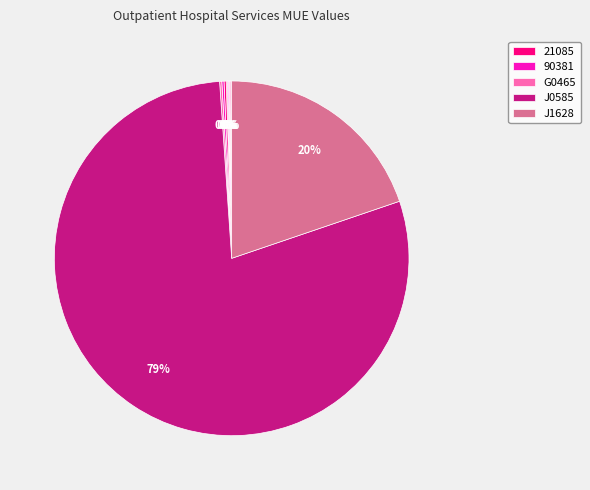

Is there a majority slice in this chart?

Yes